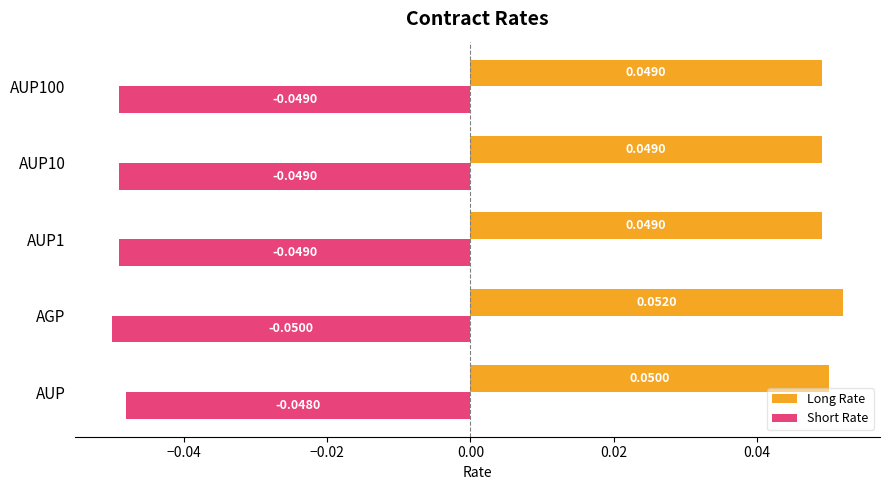

Which series has the widest spread of values?

Long Rate